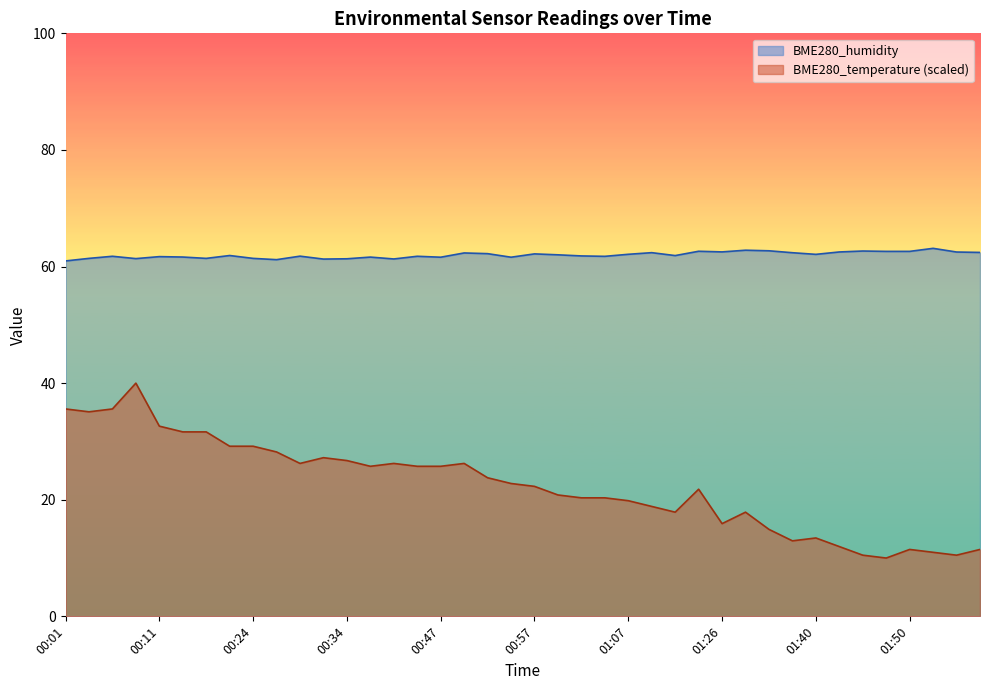

True or false: BME280_humidity and BME280_temperature cross at least once.

False